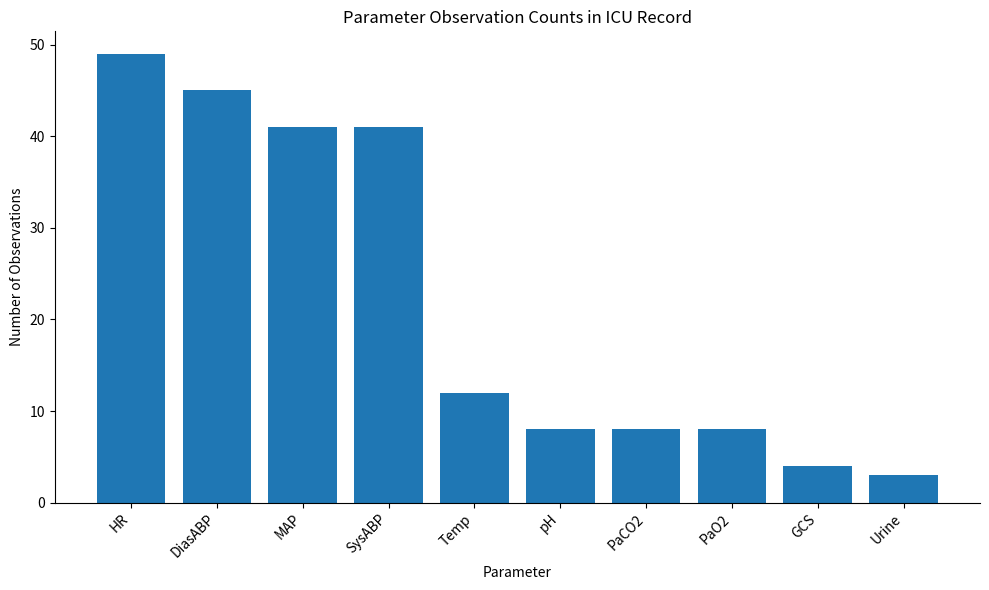

Where does the data first go above 12?

HR